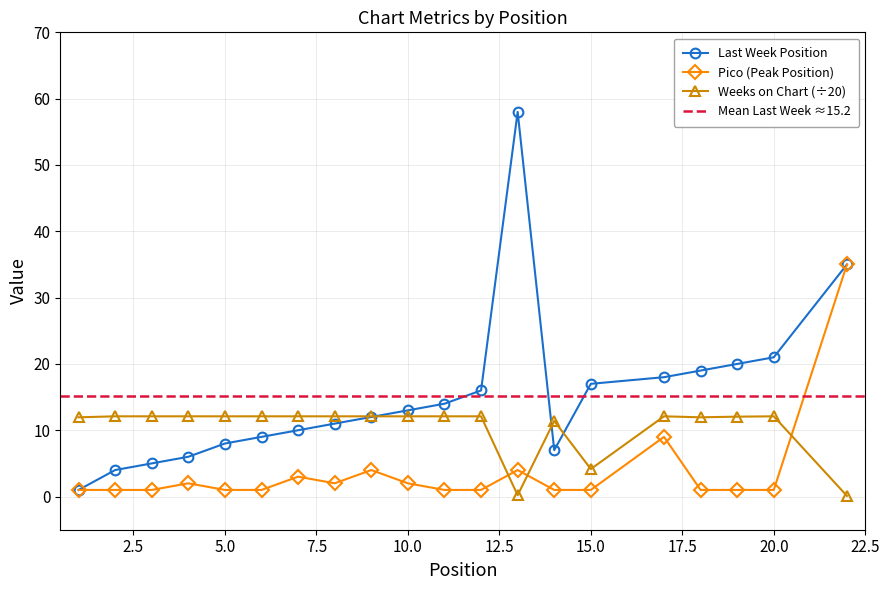

Reading left to right, transcribe all the data shown in this chart.

Last Week: 1.0	4.0	5.0	6.0	8.0	9.0	10.0	11.0	12.0	13.0	14.0	16.0	58.0	7.0	17.0	18.0	19.0	20.0	21.0	35.0
Pico: 1.0	1.0	1.0	2.0	1.0	1.0	3.0	2.0	4.0	2.0	1.0	1.0	4.0	1.0	1.0	9.0	1.0	1.0	1.0	35.0
Weeks on Chart: 11.9	12.1	12.1	12.1	12.1	12.1	12.1	12.1	12.1	12.1	12.1	12.1	0.2	11.4	4.2	12.1	11.9	12.1	12.1	0.1